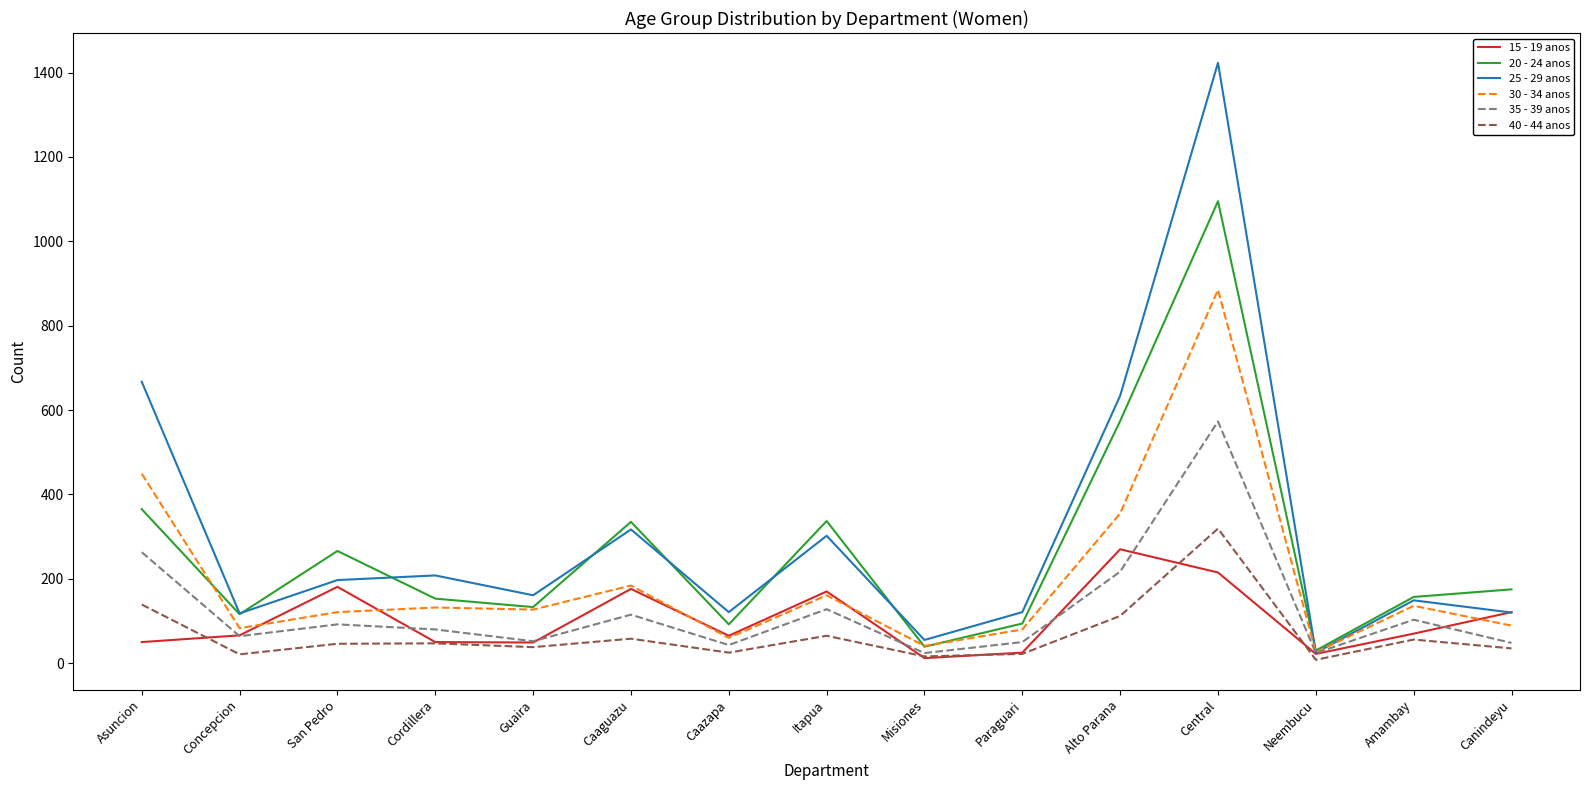

Rank the series at Asuncion from lowest to highest value.

15 - 19 anos, 40 - 44 anos, 35 - 39 anos, 20 - 24 anos, 30 - 34 anos, 25 - 29 anos